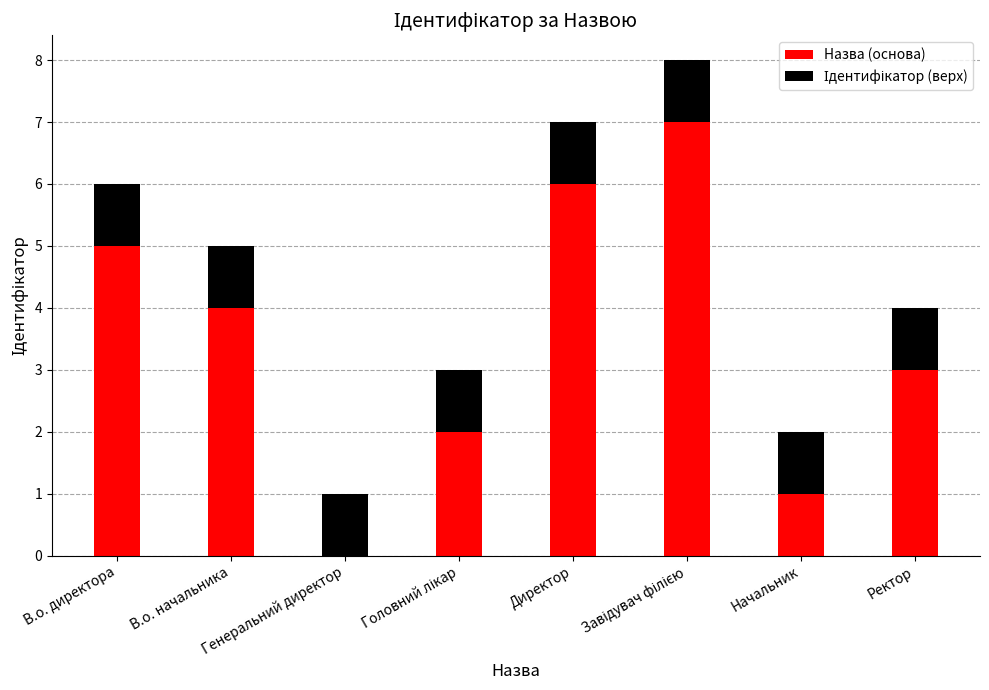

What is the highest value of the Назва (основа) series?

7